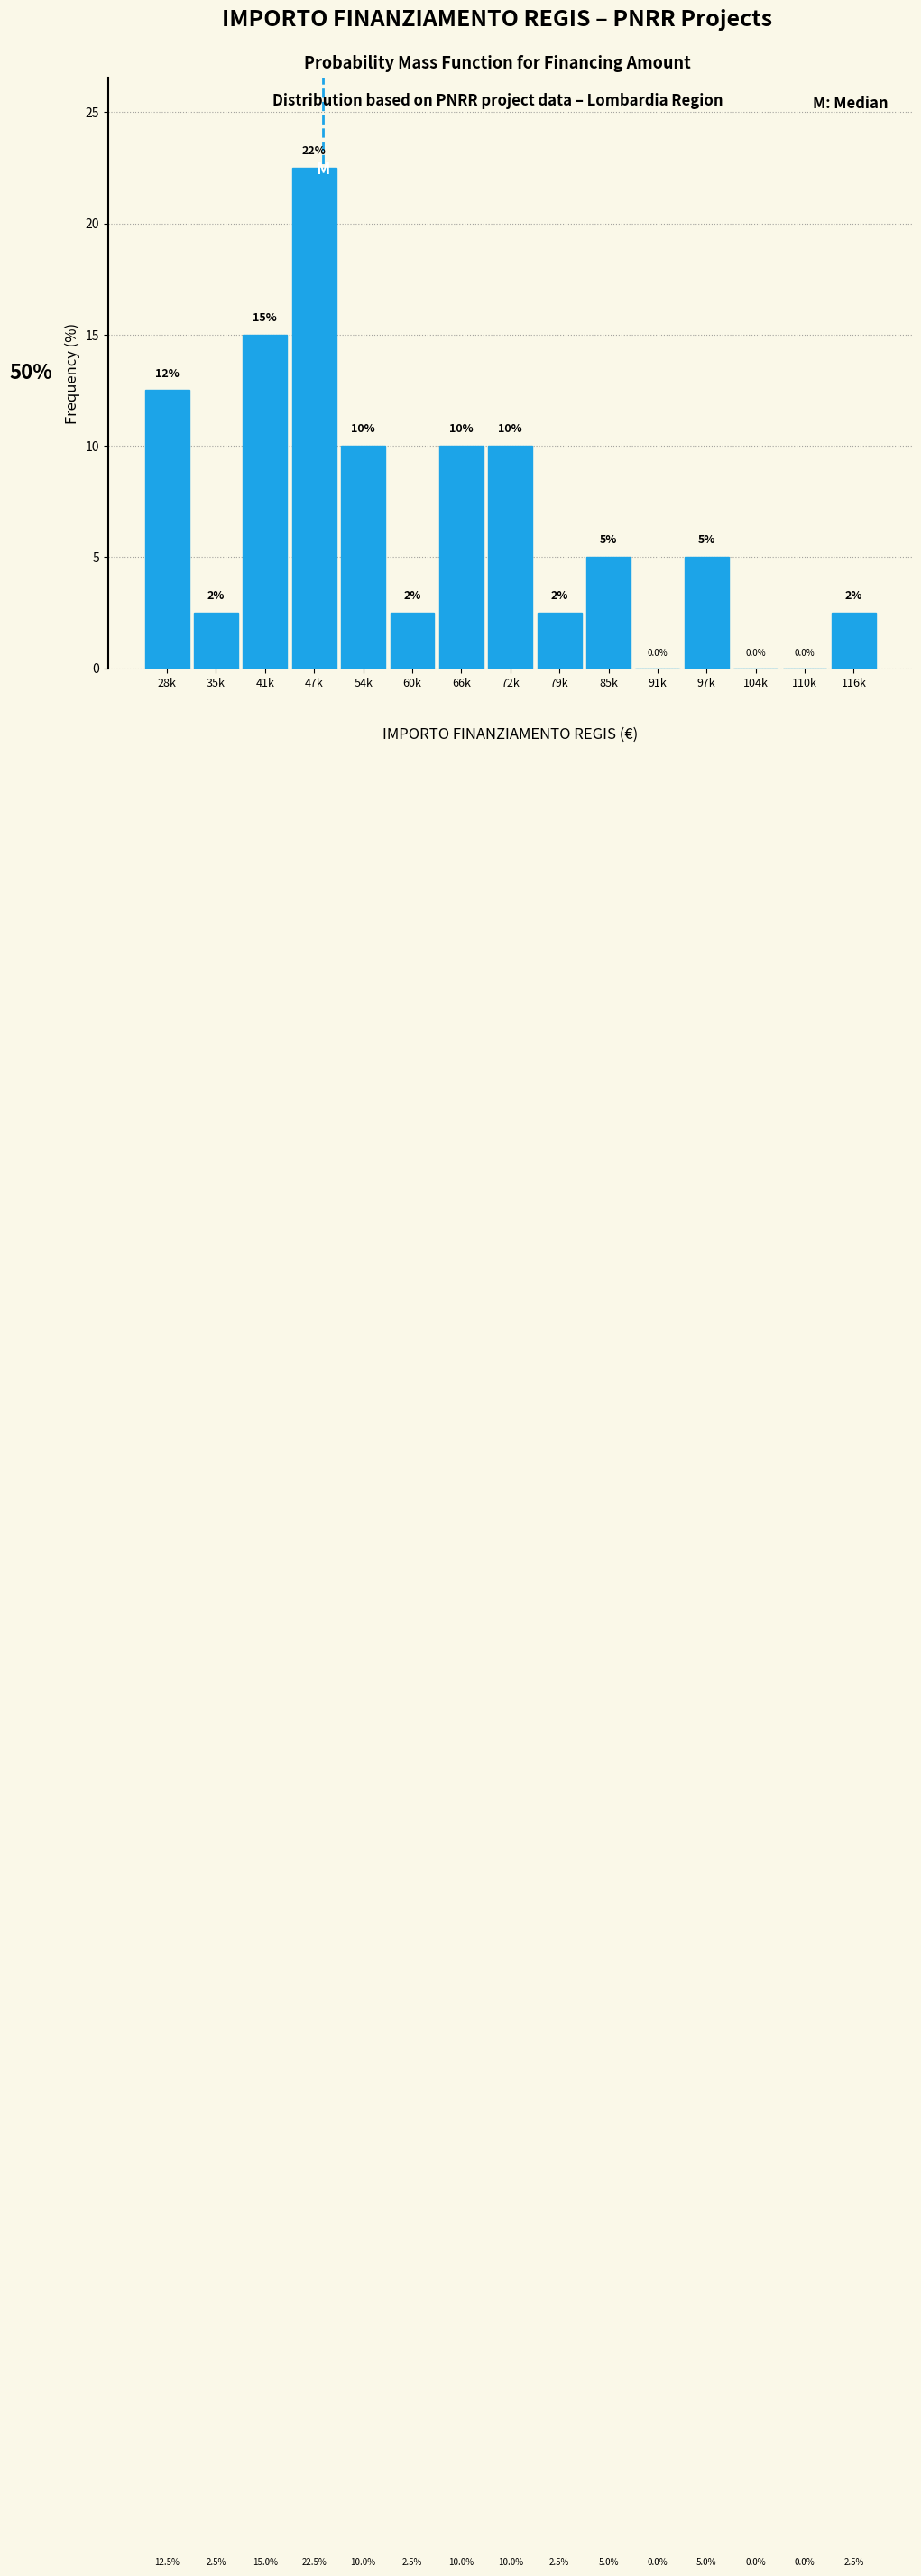

Reading right to left, extract all data points from this chart.

116k=2.5	110k=0.0	104k=0.0	97k=5.0	91k=0.0	85k=5.0	79k=2.5	72k=10.0	66k=10.0	60k=2.5	54k=10.0	47k=22.5	41k=15.0	35k=2.5	28k=12.5